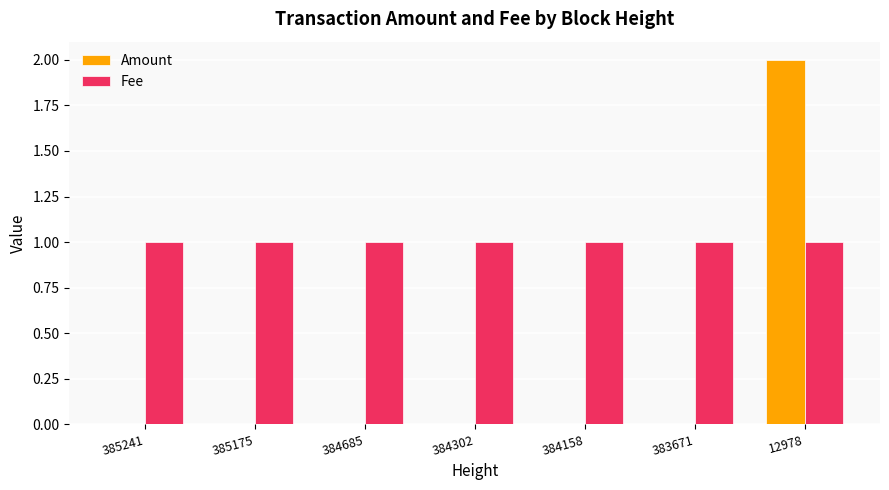

What is the highest value of the Amount series?

2